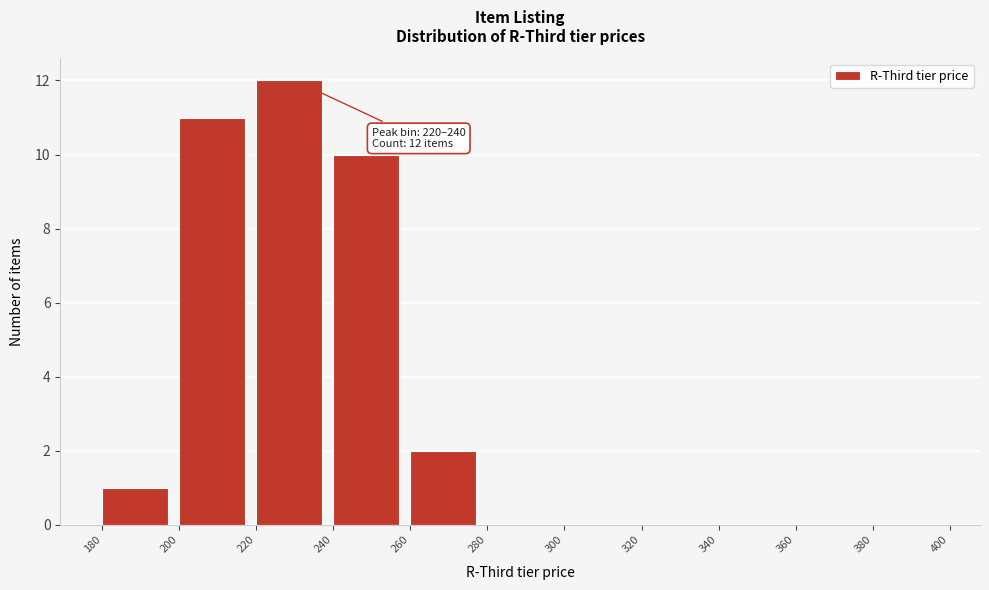

Over which range of the x-axis is the bar tallest?

220 to 240